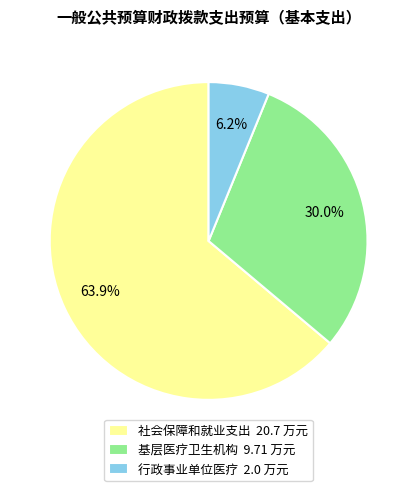

To the nearest percent, what portion does 基层医疗卫生机构 represent?

30%